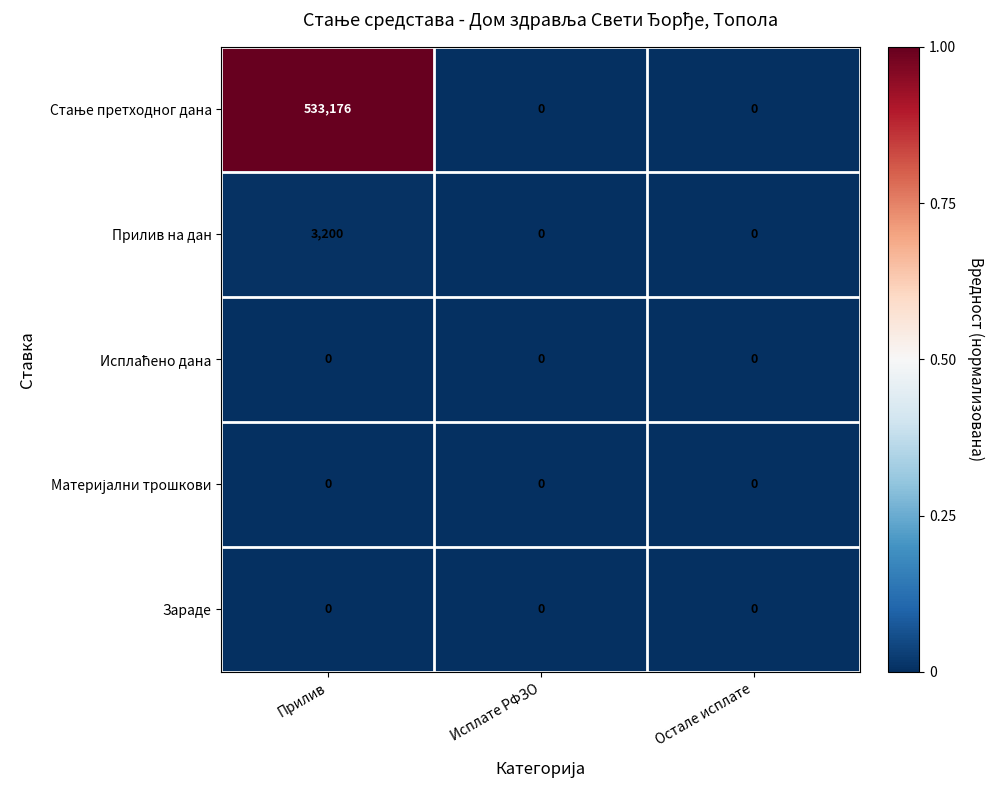

What is the spread (max minus min) of values at Прилив?

533176